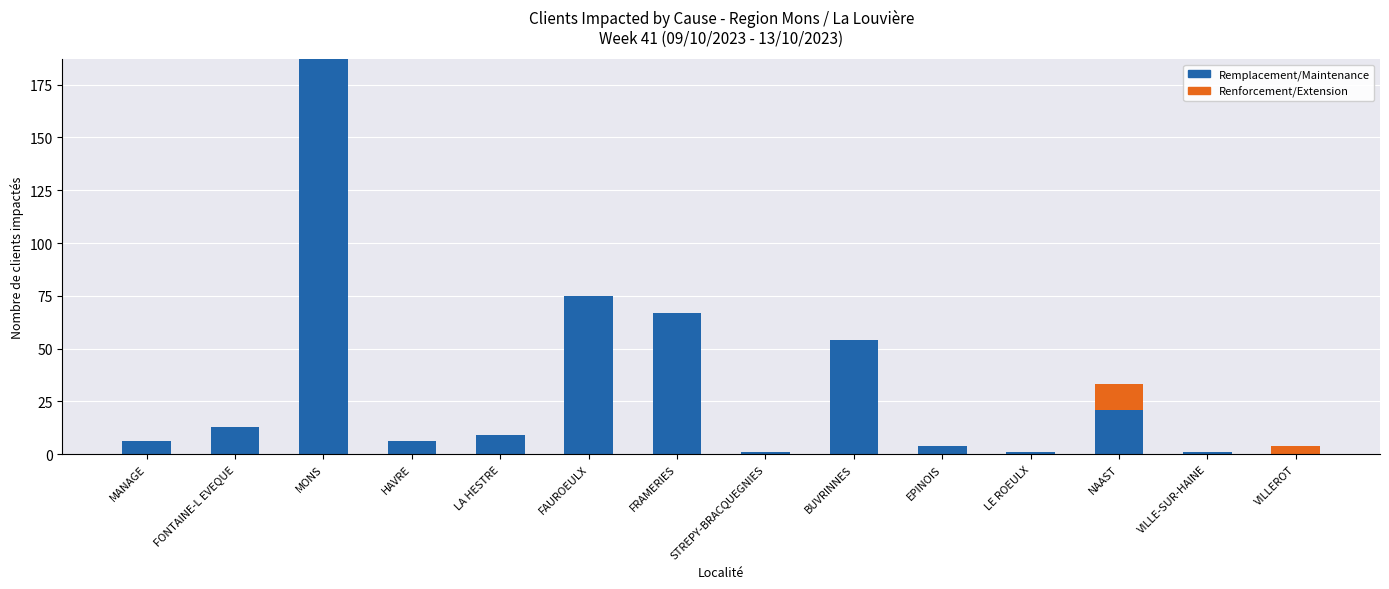

What is the highest value of the Remplacement/Maintenance series?

187